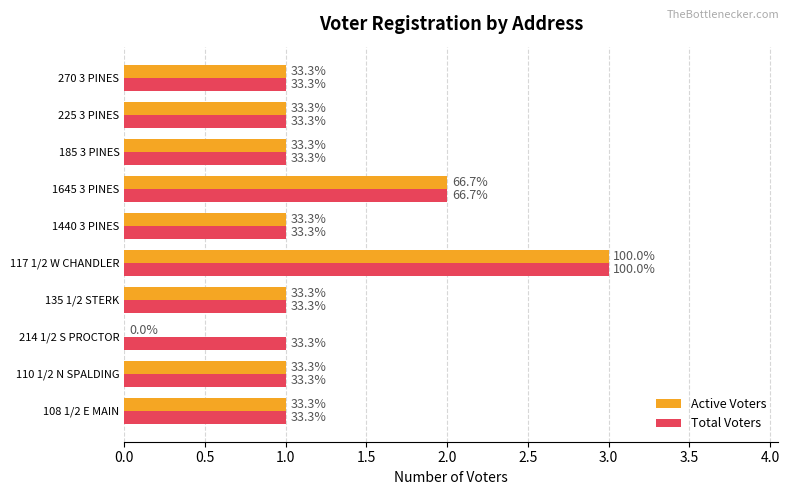

What are all the series names shown in the legend?

Active Voters, Total Voters